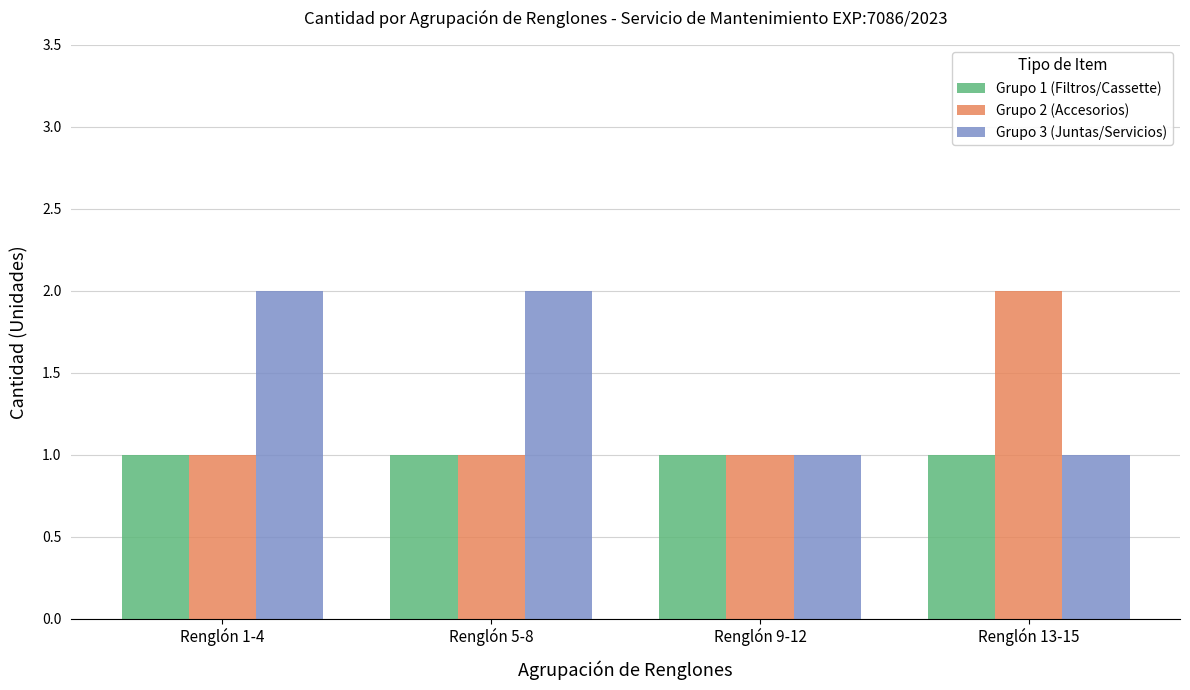

What is the difference between the maximum and minimum values in the Grupo 3 (Juntas/Servicios) series?

1